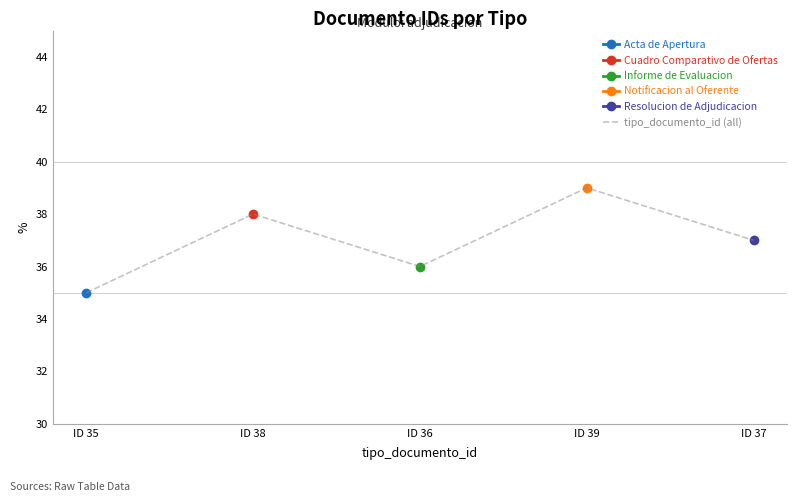

How many lines are shown in the chart?

6